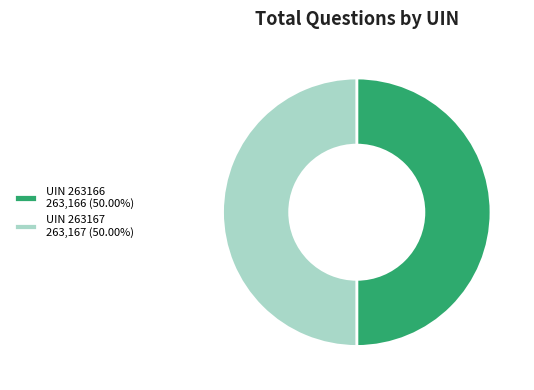

Approximately how many times larger is the value at UIN 263167 263,167 (50.00%) compared to UIN 263166 263,166 (50.00%)?

1.0